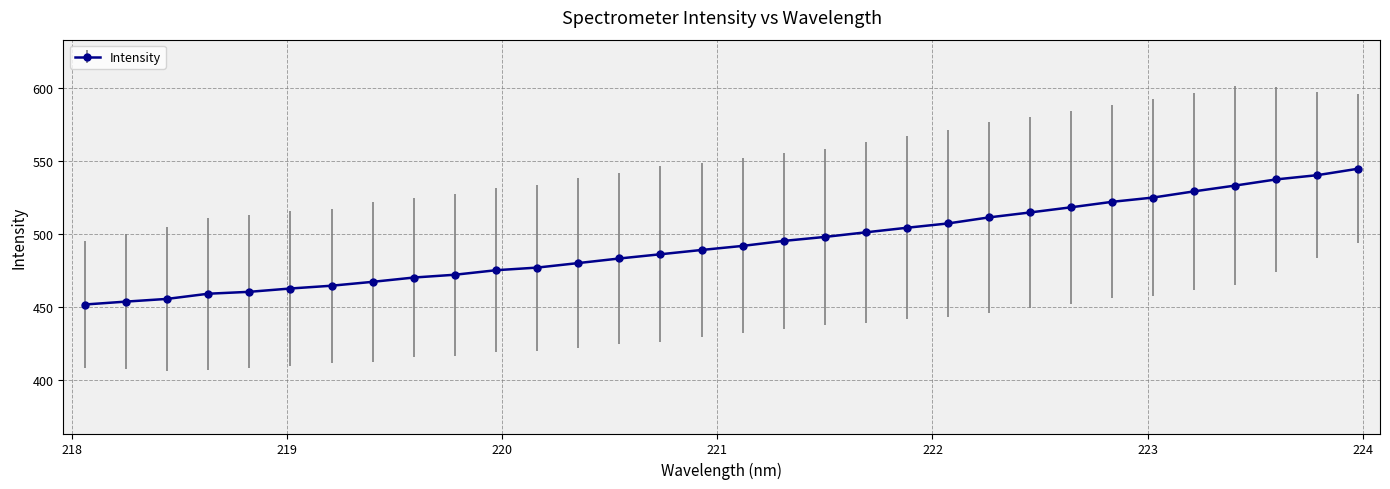

What is the greatest value displayed?

544.8